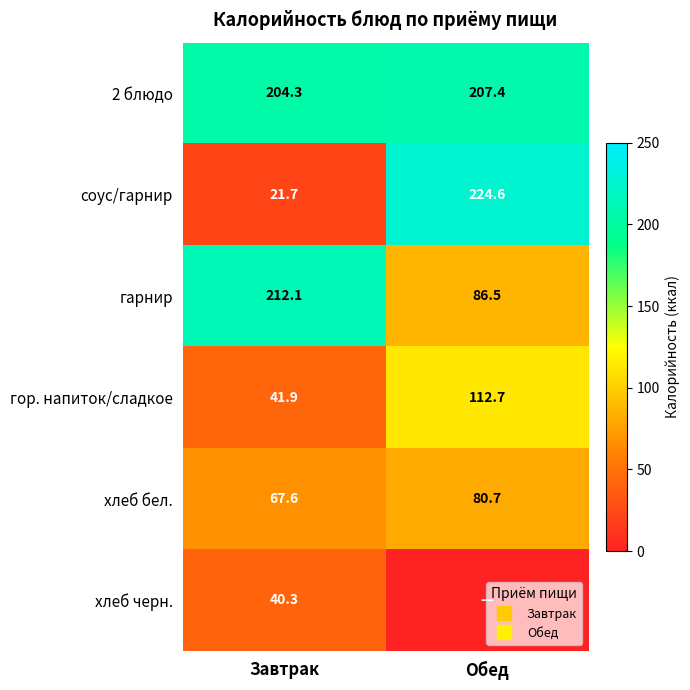

Which category has the lowest value in the гор. напиток/сладкое series?

Завтрак